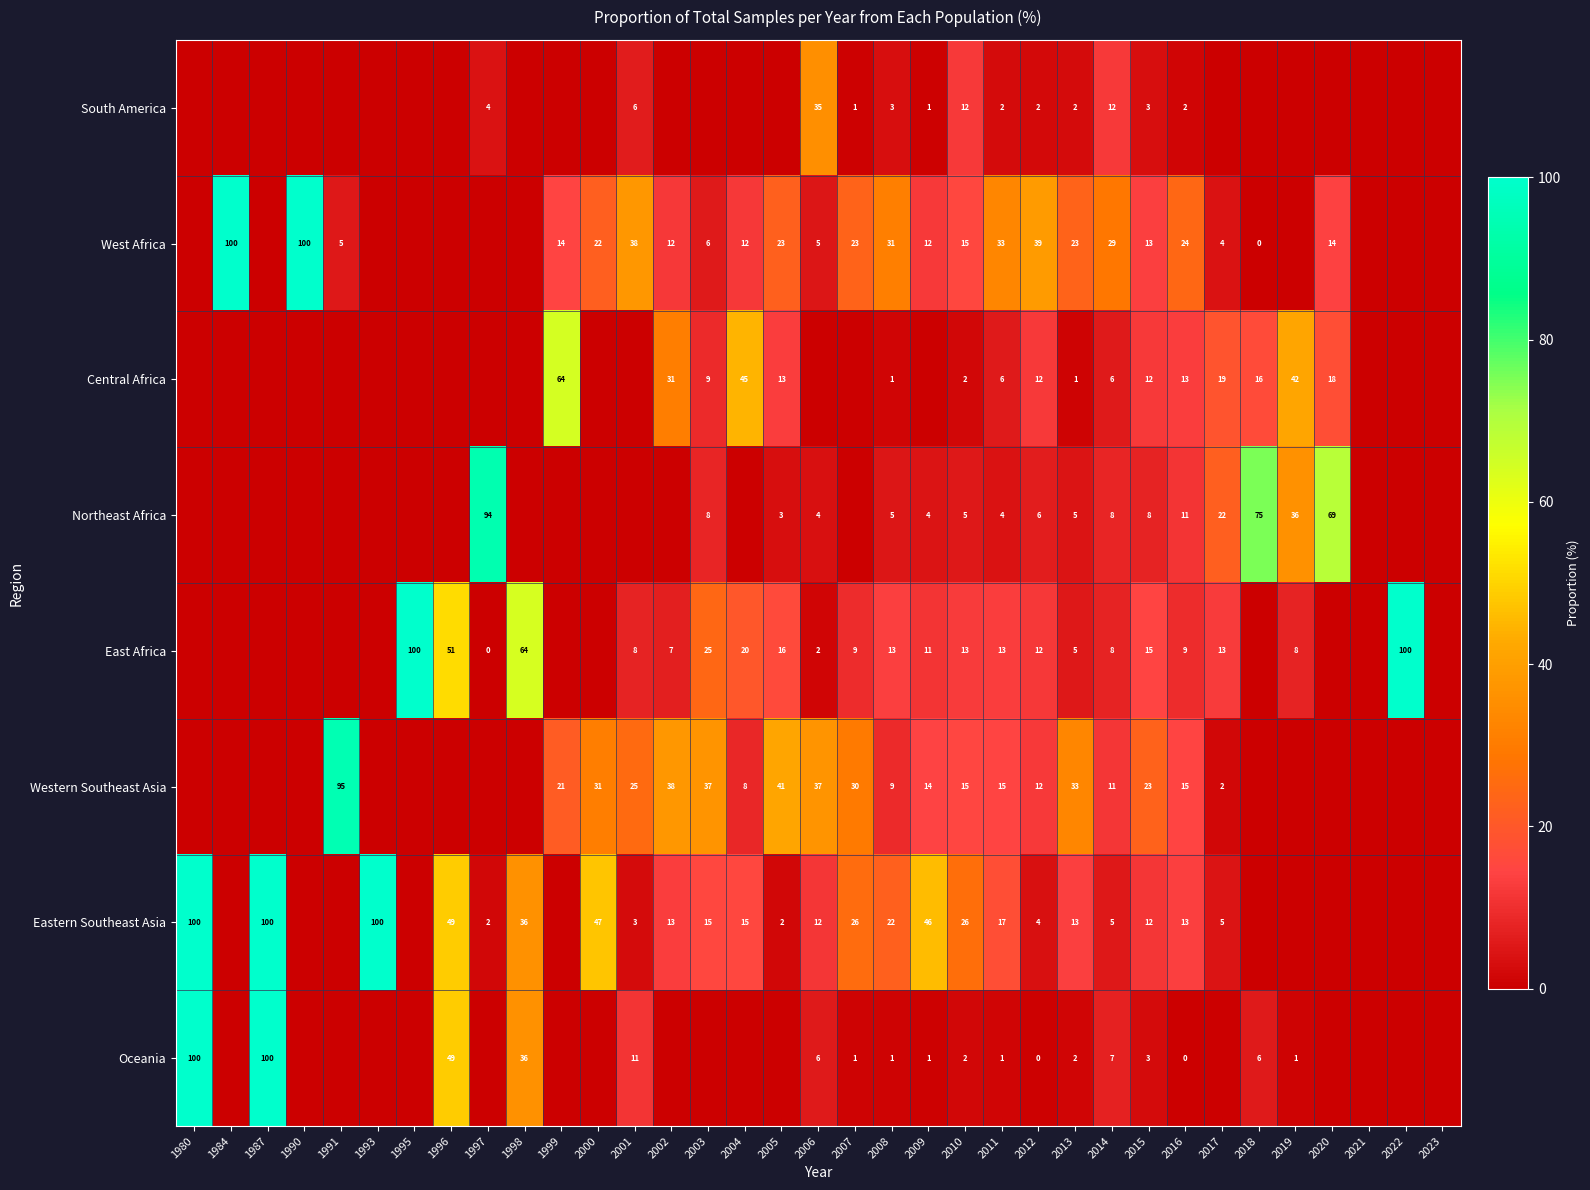

How many distinct data groups are displayed?

8